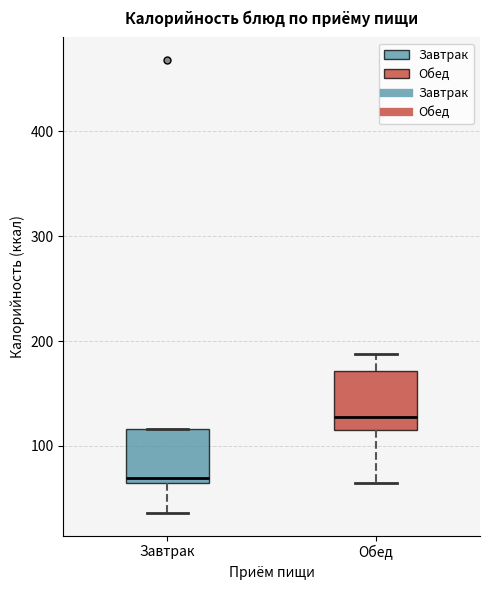

Reading left to right, read every box against the y-axis: the position of its median line, the range the box covers, and the ends of its whiskers. The values are not printed on the chart, so give them approximately, as read against the axis.

Завтрак: median 70, box 60 to 120, whiskers 40 to 120
Обед: median 130, box 110 to 170, whiskers 60 to 190